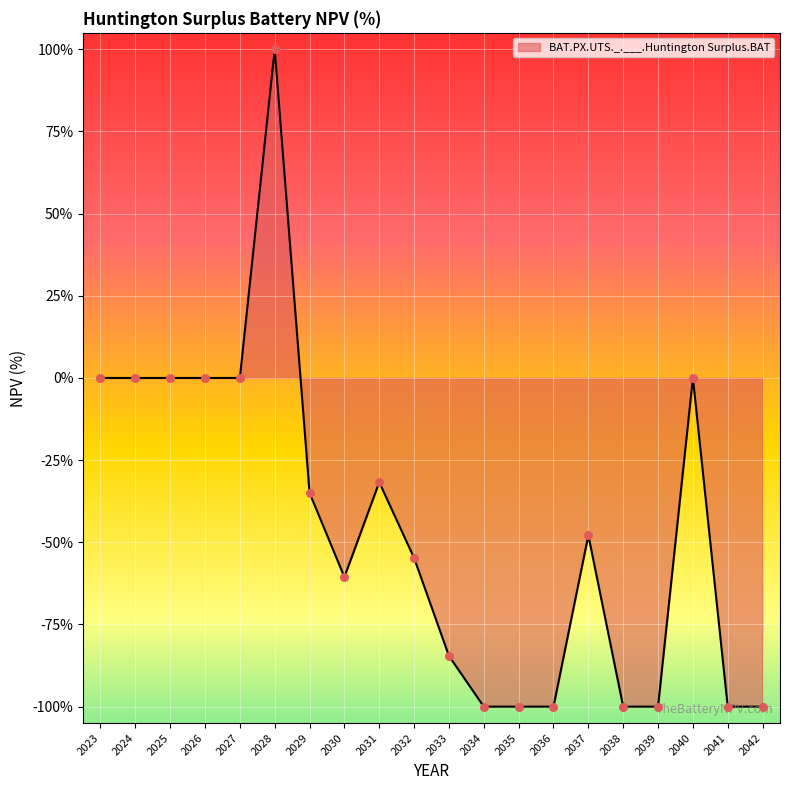

Between 2039 and 2023, which is larger?

2023